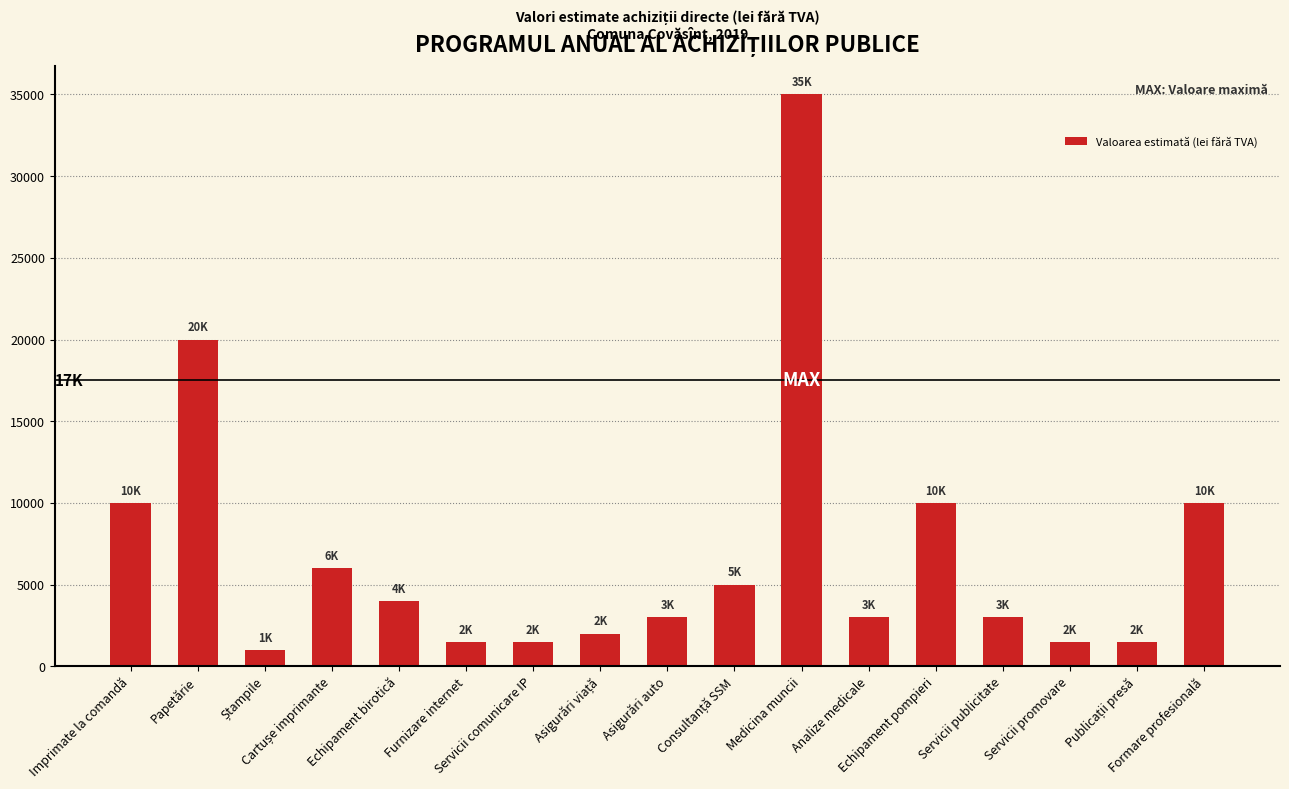

Are the bars grouped side by side (vs. stacked)?

No